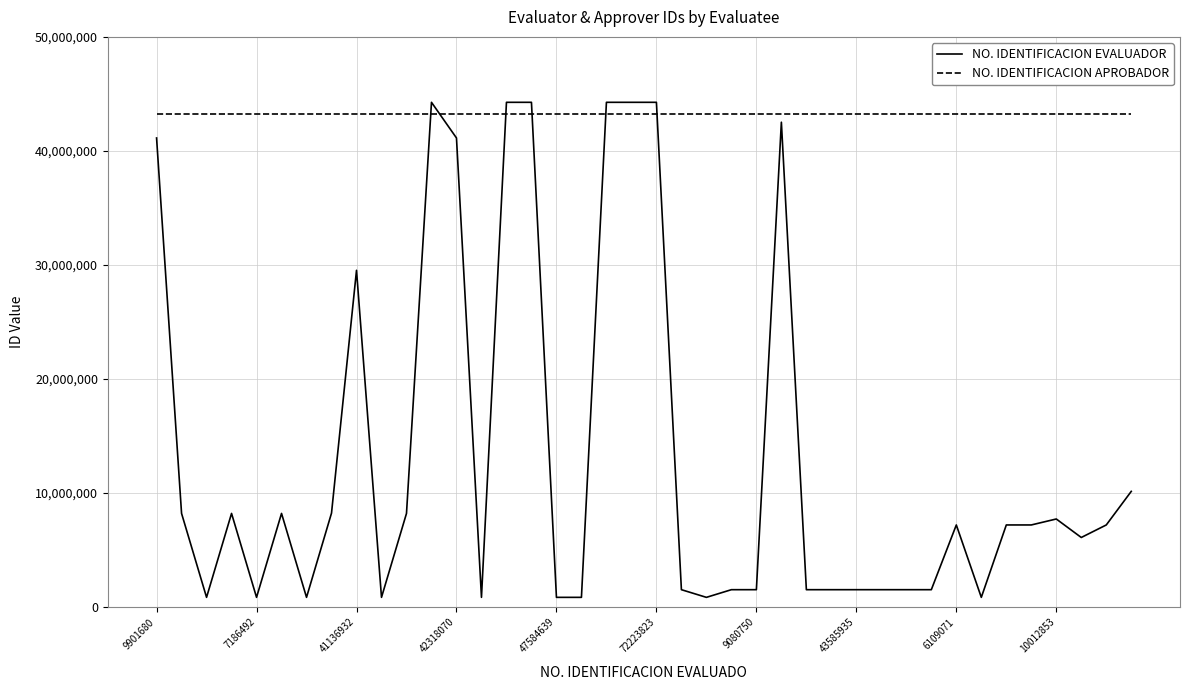

After their last crossing, which series has the higher values: NO. IDENTIFICACION APROBADOR or NO. IDENTIFICACION EVALUADOR?

NO. IDENTIFICACION APROBADOR